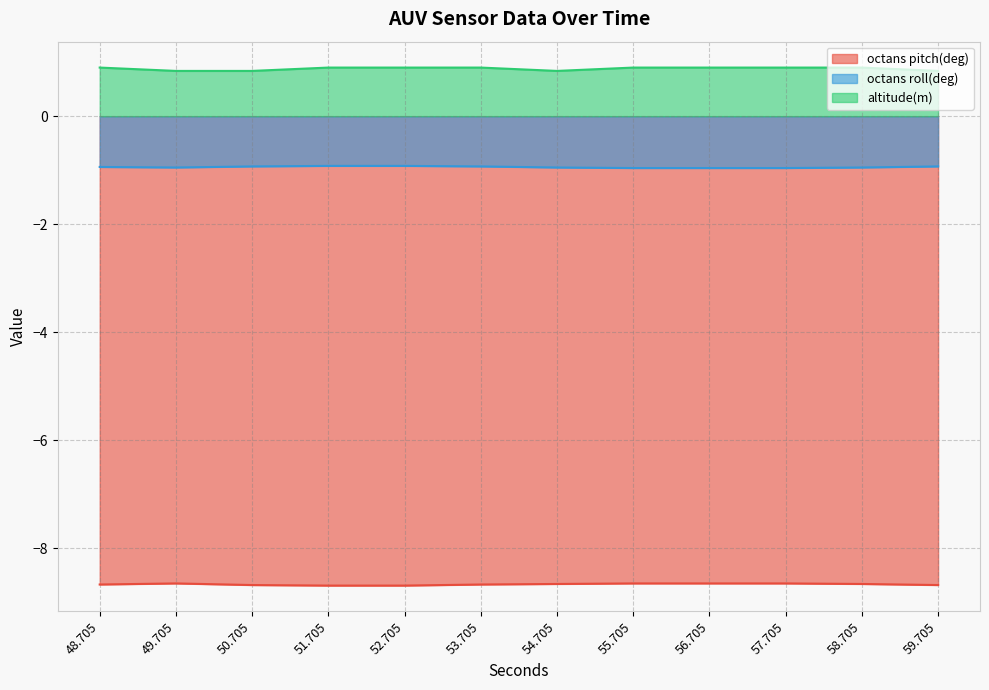

At 51.705, list the series in order from smallest to largest.

octans pitch(deg), octans roll(deg), altitude(m)